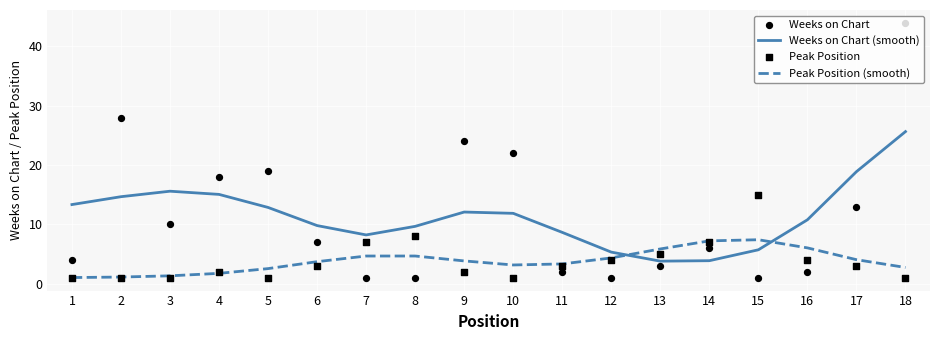

Which series has the largest Y range (max minus min)?

Weeks on Chart